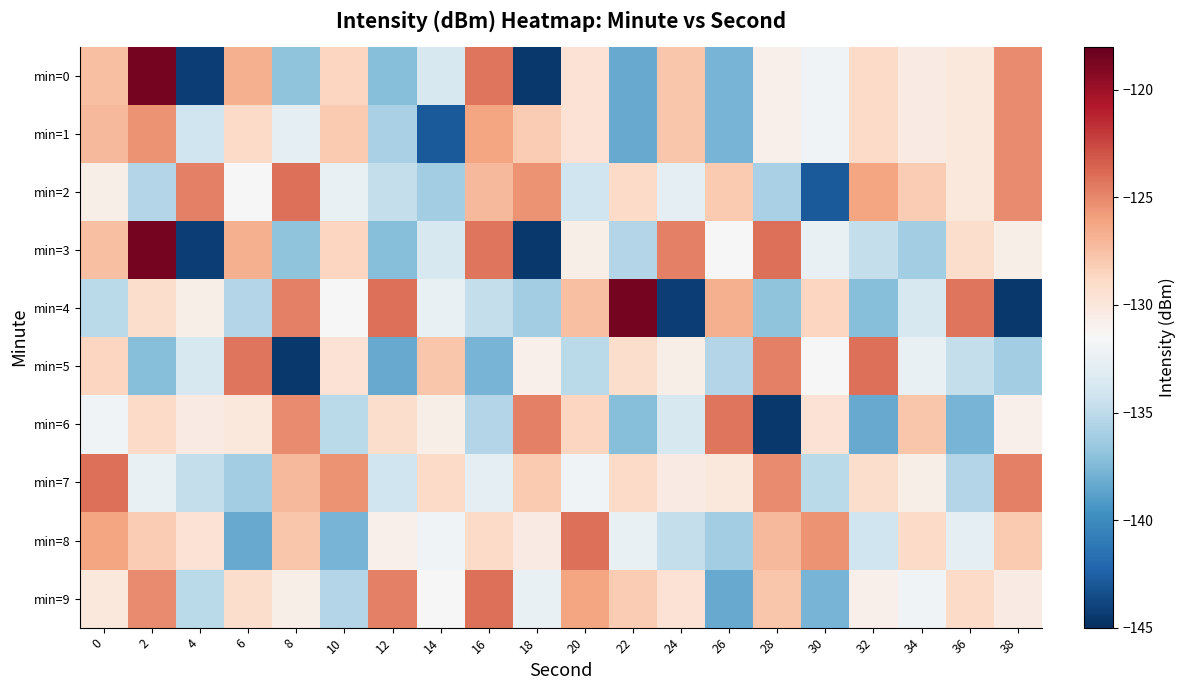

Which series changed the most between 2 and 12?

min=0